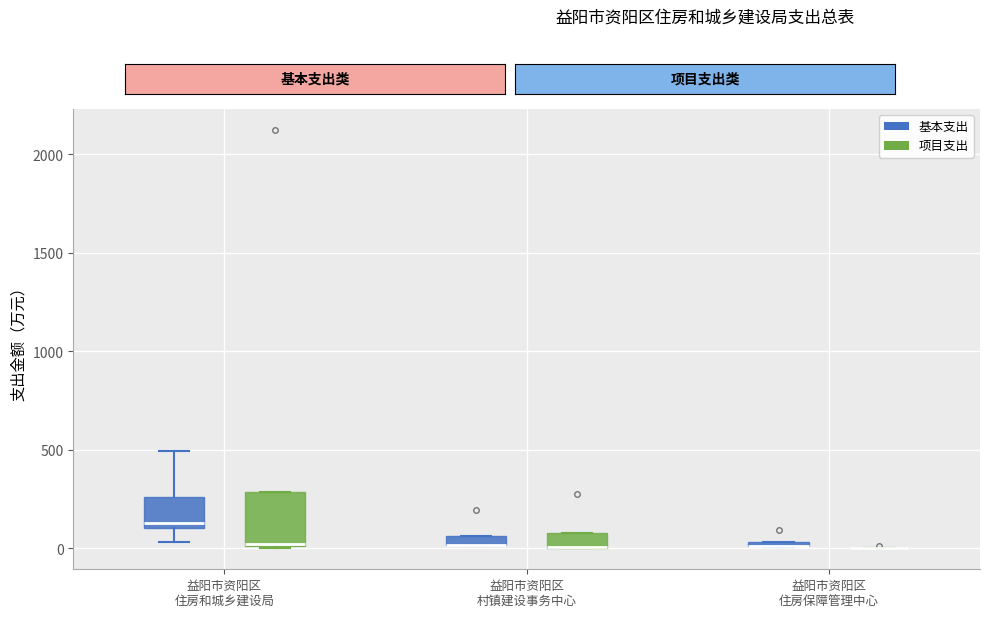

Where is the upper edge of the box for 益阳市资阳区 住房和城乡建设局 (项目支出) on the y-axis? The values are not printed on the chart, so give them approximately, as read against the axis.

300